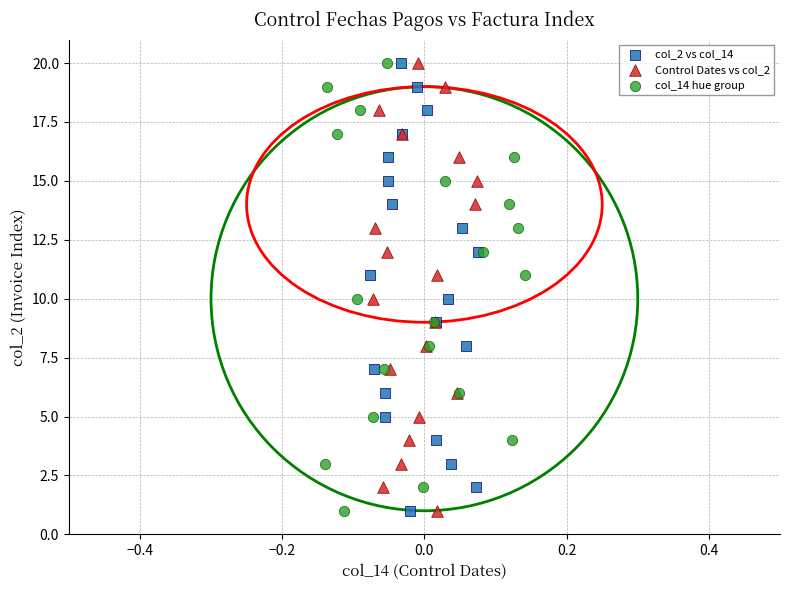

What are all the series names shown in the legend?

col_2 vs col_14, Control Dates vs col_2, col_14 hue group